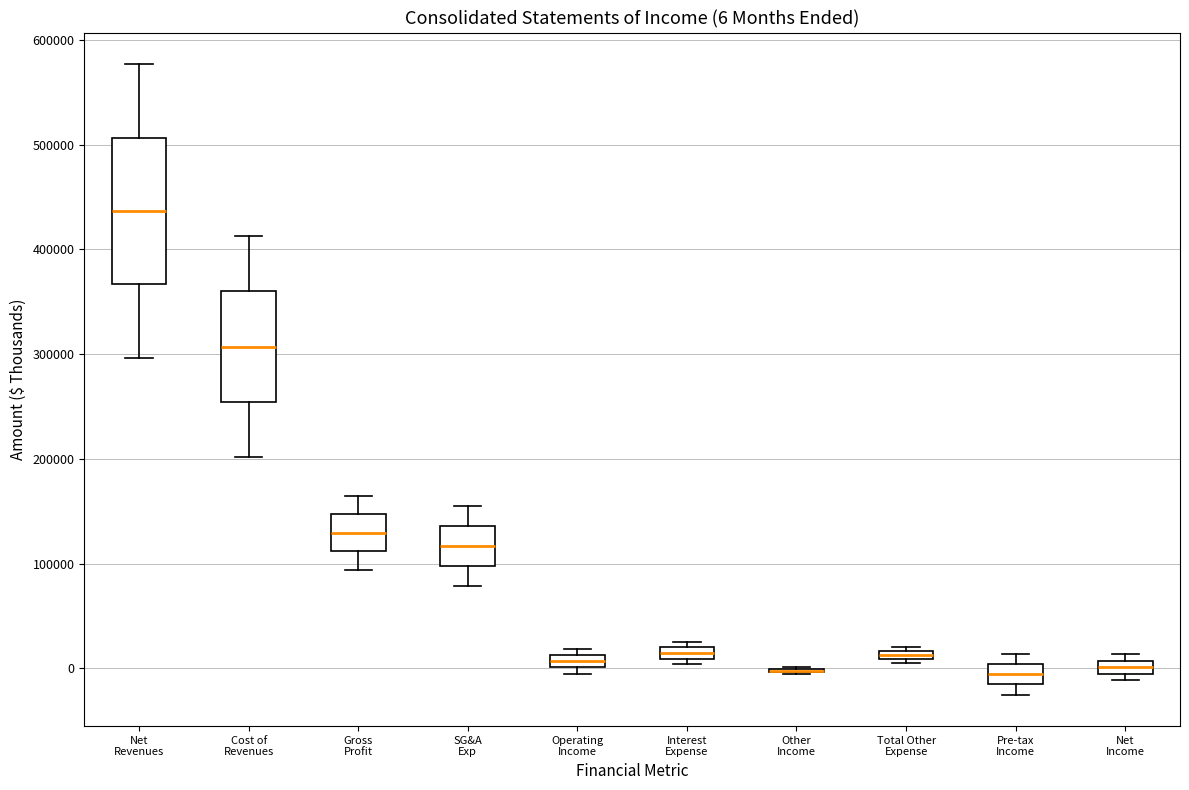

Comparing the boxes themselves (not the whiskers), which one is the tallest?

Net Revenues